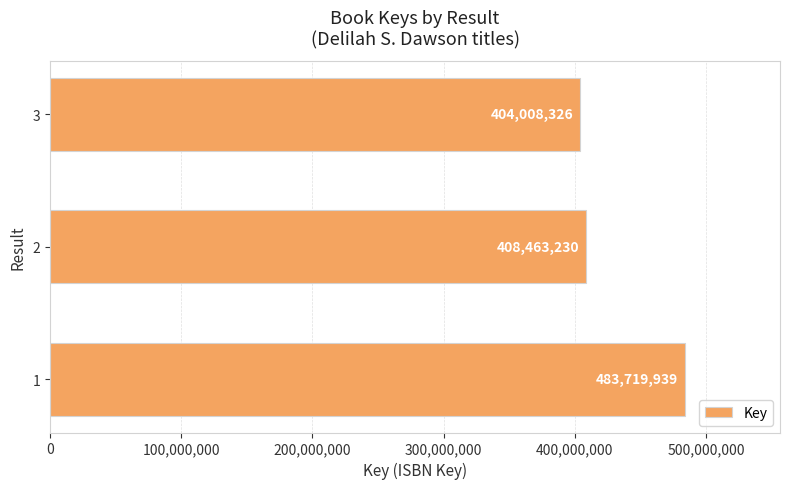

Does the chart contain stacked bars?

No